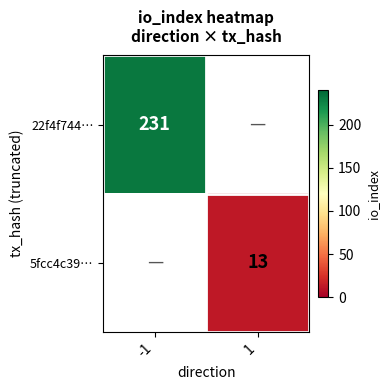

Is the value of 22f4f744… at -1 greater than the value of 5fcc4c39… at 1?

Yes